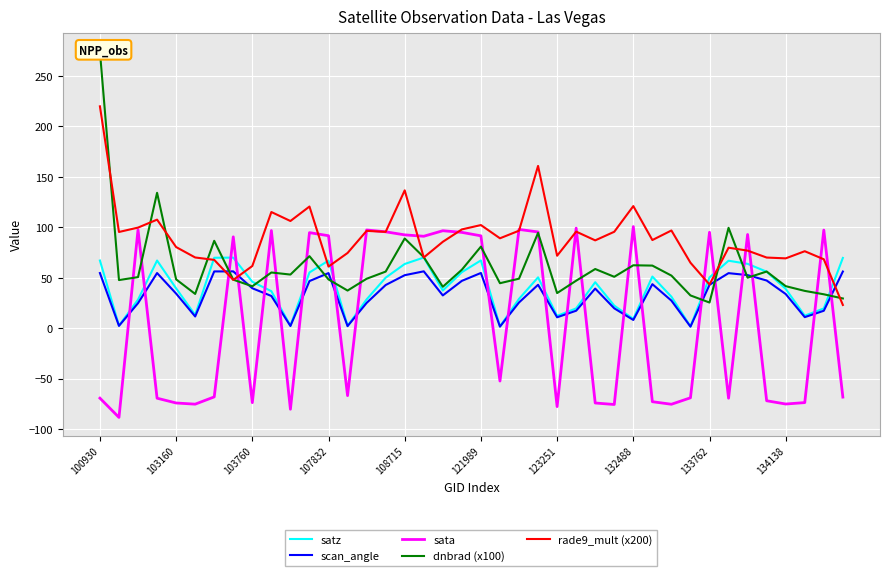

The value of satz at 134138 is 20.0. True or false?

False